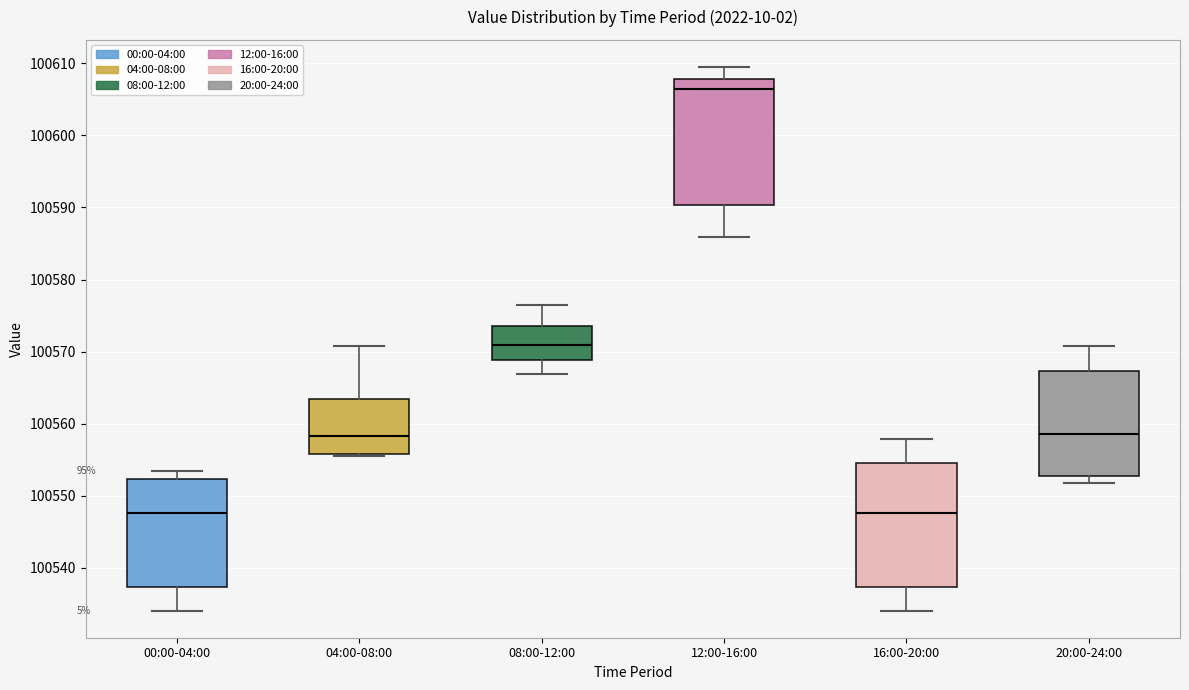

Reading left to right, read every box against the y-axis: the position of its median line, the range the box covers, and the ends of its whiskers. The values are not printed on the chart, so give them approximately, as read against the axis.

00:00-04:00: median 100548, box 100537 to 100552, whiskers 100534 to 100553
04:00-08:00: median 100558, box 100556 to 100563, whiskers 100555 to 100571
08:00-12:00: median 100571, box 100569 to 100574, whiskers 100567 to 100577
12:00-16:00: median 100606, box 100590 to 100608, whiskers 100586 to 100609
16:00-20:00: median 100548, box 100537 to 100555, whiskers 100534 to 100558
20:00-24:00: median 100559, box 100553 to 100567, whiskers 100552 to 100571